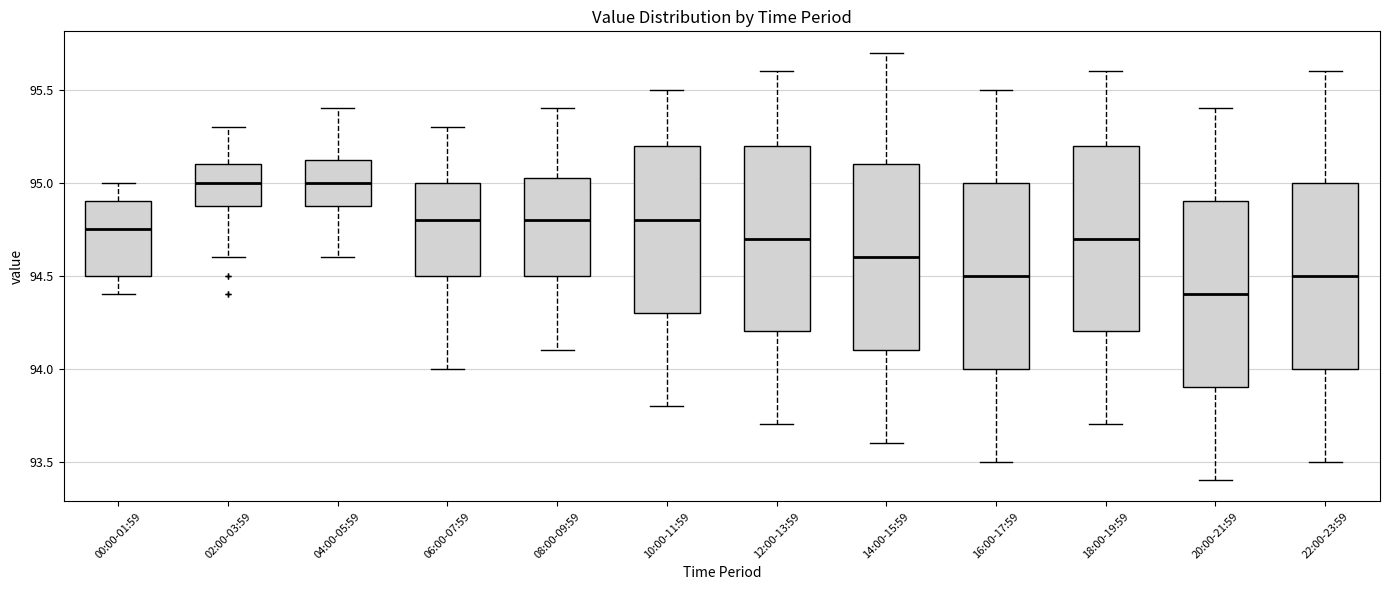

Reading left to right, transcribe this box plot: for each box, give where its median line is, the range the box spans, and where its two whiskers end, as read against the y-axis. The values are not printed on the chart, so give them approximately, as read against the axis.

00:00-01:59: median 94.75, box 94.50 to 94.90, whiskers 94.40 to 95.00
02:00-03:59: median 95.00, box 94.90 to 95.10, whiskers 94.60 to 95.30
04:00-05:59: median 95.00, box 94.90 to 95.15, whiskers 94.60 to 95.40
06:00-07:59: median 94.80, box 94.50 to 95.00, whiskers 94.00 to 95.30
08:00-09:59: median 94.80, box 94.50 to 95.05, whiskers 94.10 to 95.40
10:00-11:59: median 94.80, box 94.30 to 95.20, whiskers 93.80 to 95.50
12:00-13:59: median 94.70, box 94.20 to 95.20, whiskers 93.70 to 95.60
14:00-15:59: median 94.60, box 94.10 to 95.10, whiskers 93.60 to 95.70
16:00-17:59: median 94.50, box 94.00 to 95.00, whiskers 93.50 to 95.50
18:00-19:59: median 94.70, box 94.20 to 95.20, whiskers 93.70 to 95.60
20:00-21:59: median 94.40, box 93.90 to 94.90, whiskers 93.40 to 95.40
22:00-23:59: median 94.50, box 94.00 to 95.00, whiskers 93.50 to 95.60